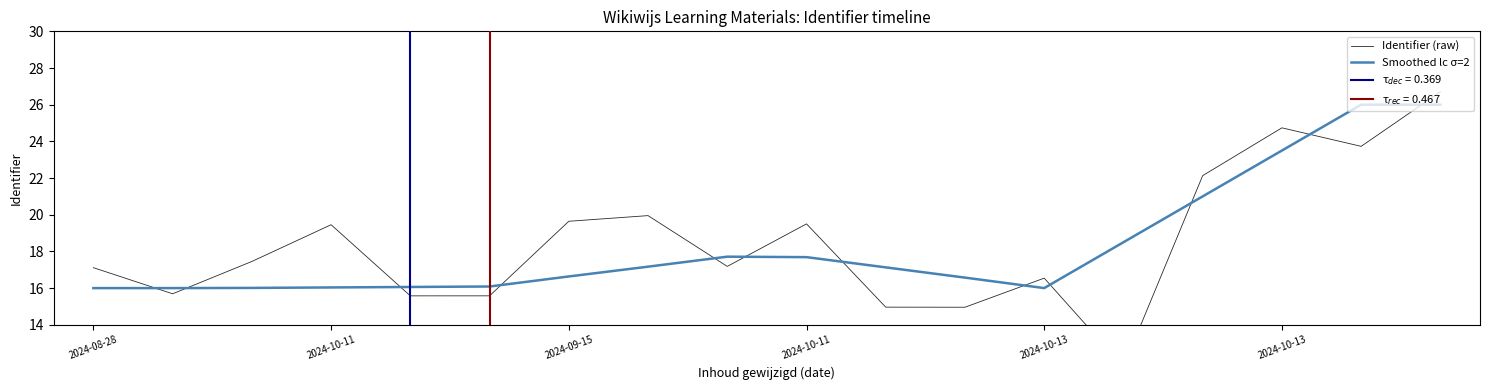

How many intersections are there between Identifier (raw) and Smoothed lc σ=2?

12